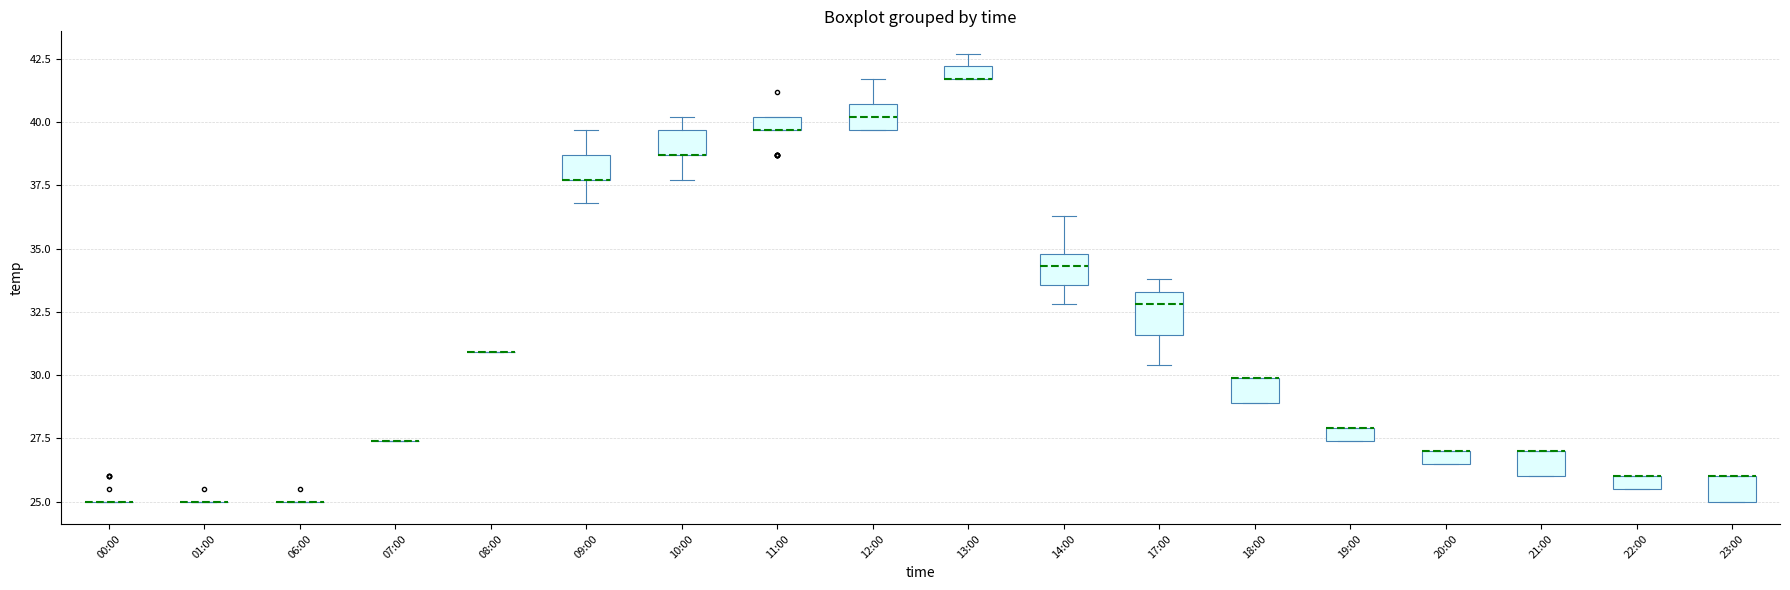

Where is the upper edge of the box for 20:00 on the y-axis? The values are not printed on the chart, so give them approximately, as read against the axis.

27.0